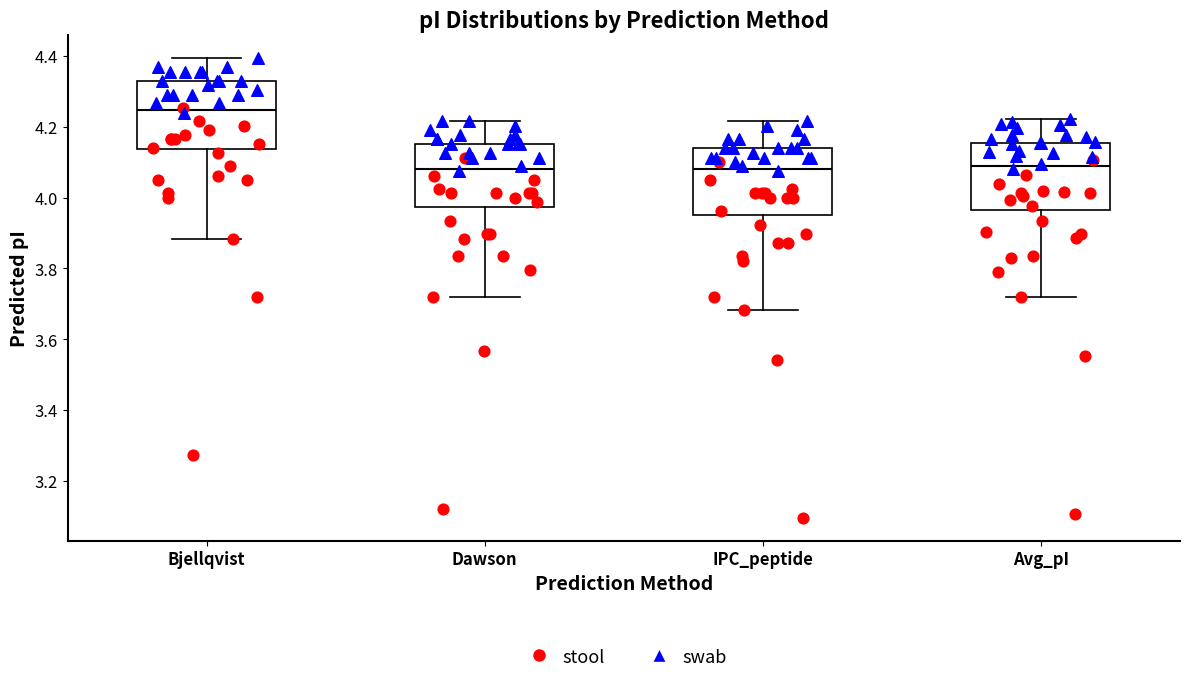

Which box has the highest median line?

Bjellqvist